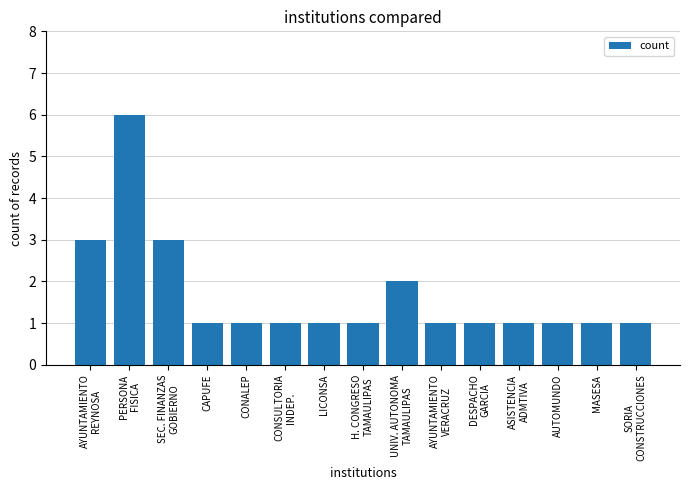

What is the maximum value shown in the chart?

6